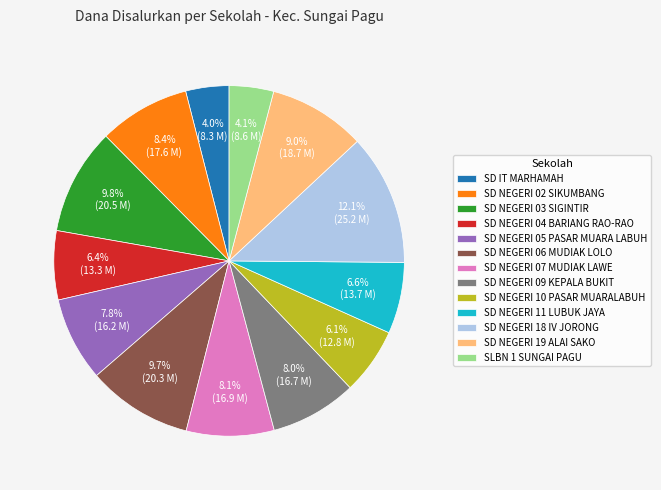

What portion of the pie excludes SD NEGERI 02 SIKUMBANG?

91.6%